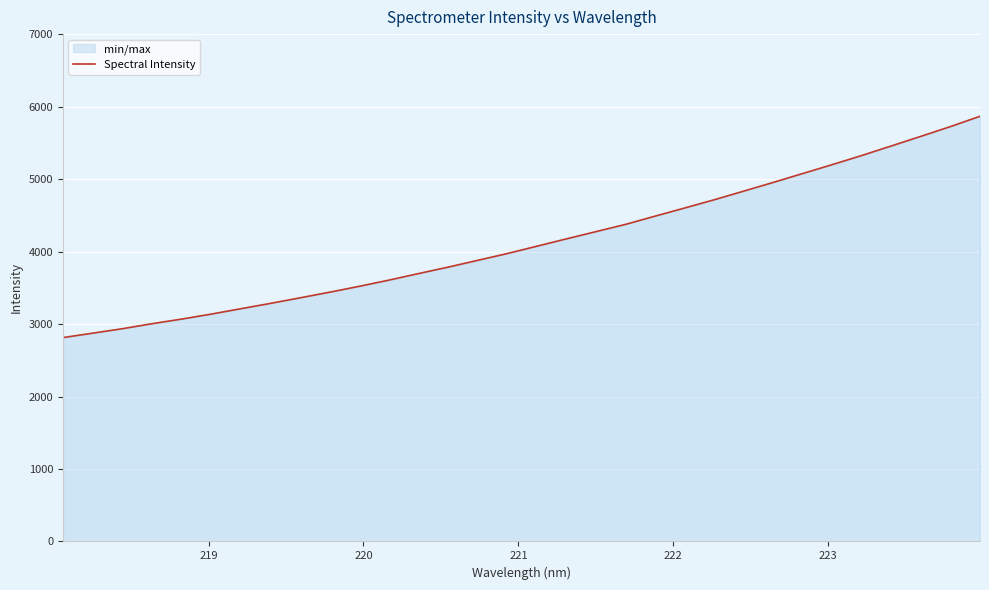

What is the smallest value displayed?

2812.6